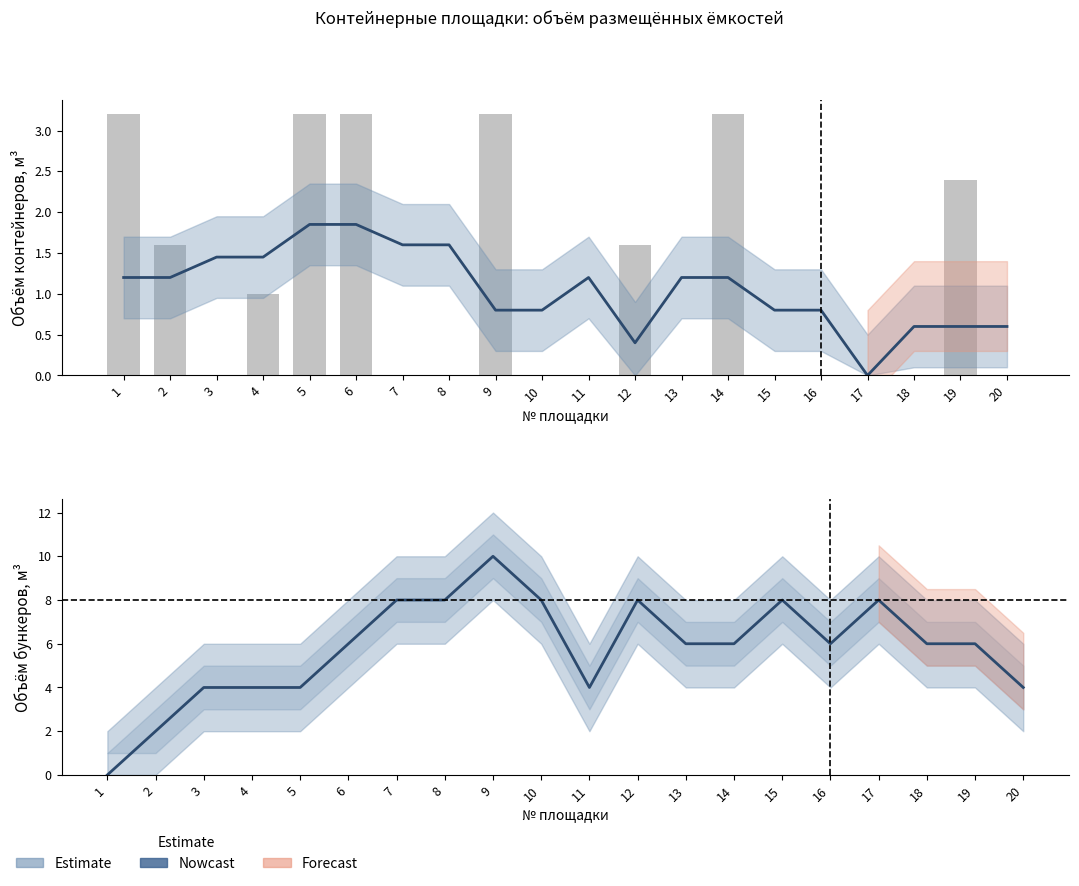

Between 10 and 19, which is larger?

10